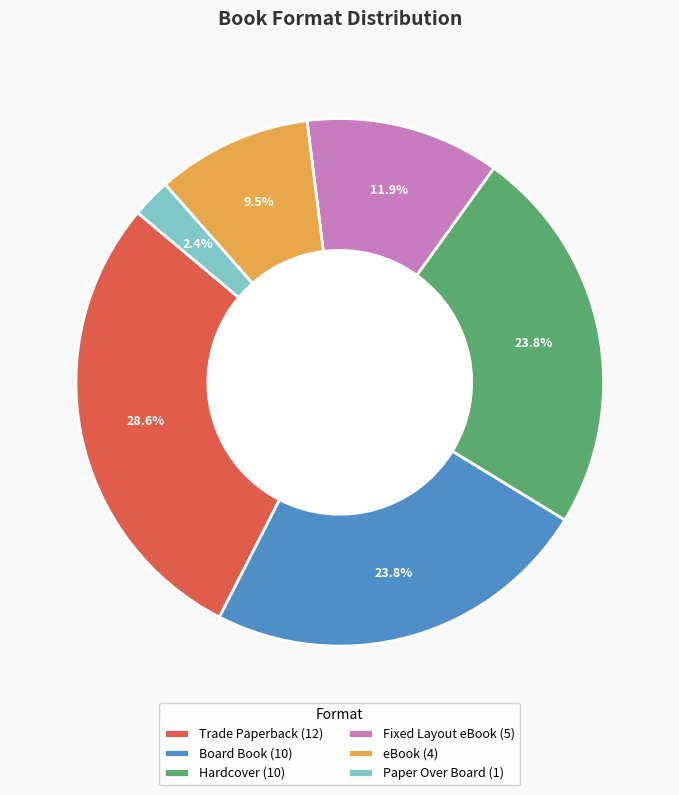

Is there any slice that represents more than half of the pie?

No